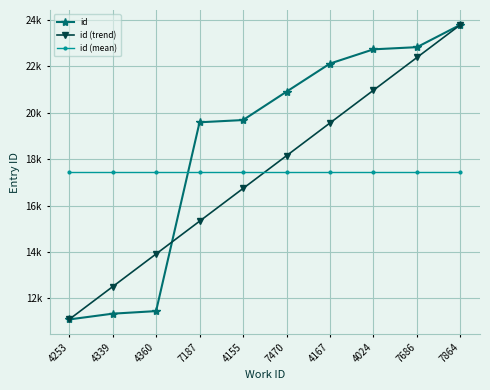

Reading left to right, what are all the values shown in this chart?

id: 4253=11098.0	4339=11346.0	4360=11457.0	7187=19581.0	4155=19677.0	7470=20898.0	4167=22108.0	4024=22720.0	7686=22813.0	7864=23778.0
id (trend): 4253=11098.0	4339=12506.9	4360=13915.8	7187=15324.7	4155=16733.6	7470=18142.4	4167=19551.3	4024=20960.2	7686=22369.1	7864=23778.0
id (mean): 4253=17438.0	4339=17438.0	4360=17438.0	7187=17438.0	4155=17438.0	7470=17438.0	4167=17438.0	4024=17438.0	7686=17438.0	7864=17438.0